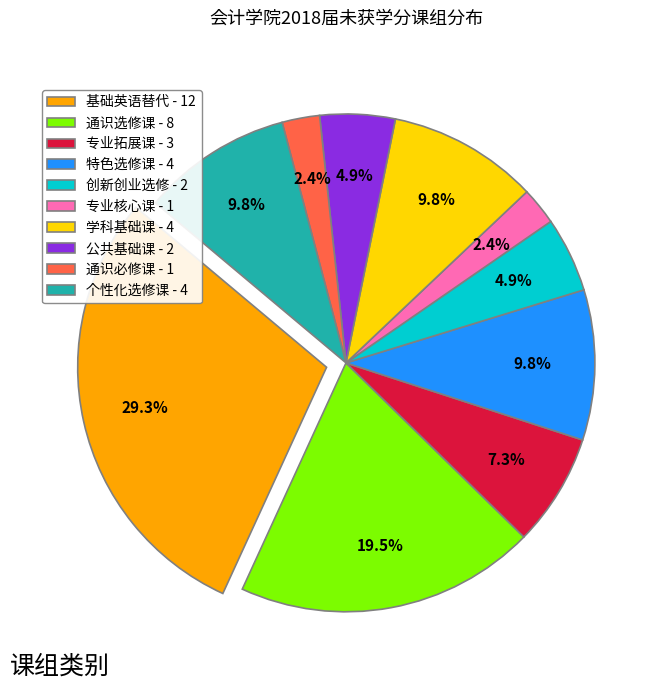

Do 通识必修课 and 基础英语替代 together represent more than half of the pie?

No